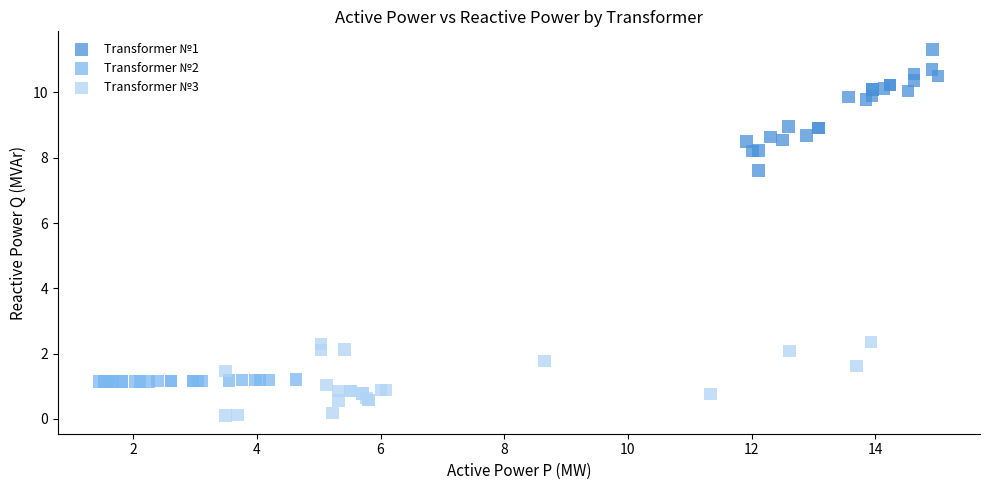

Which series contains the highest Y value?

Transformer №1